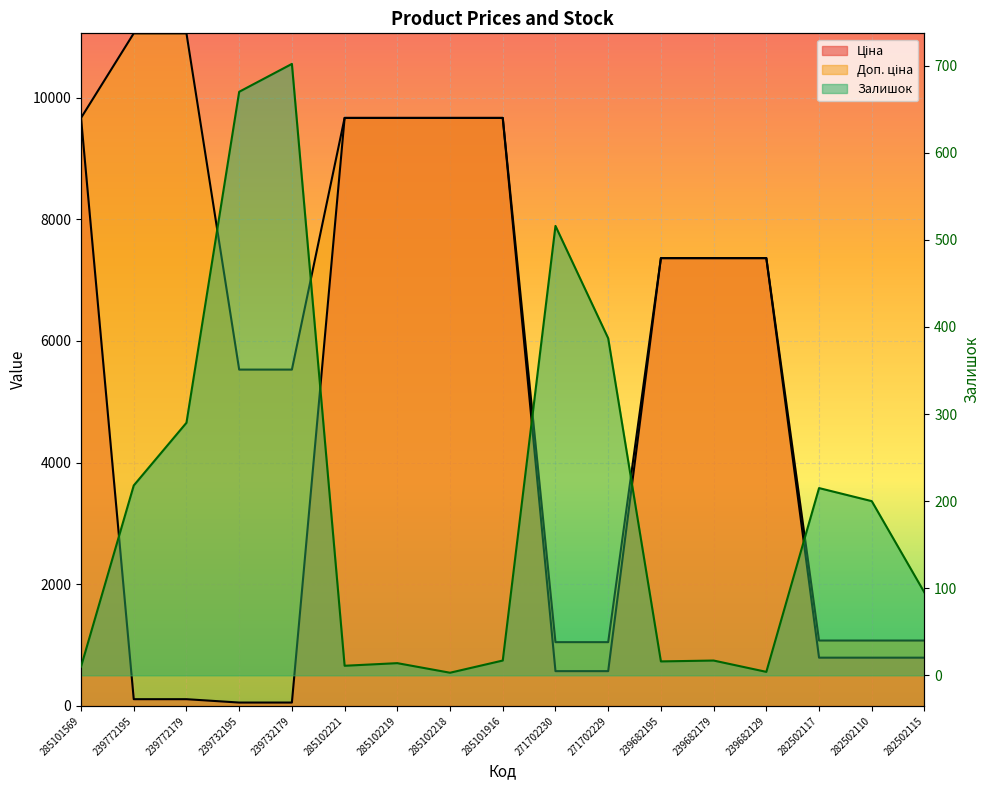

What is the total value across all series at 271702230?

2135.6